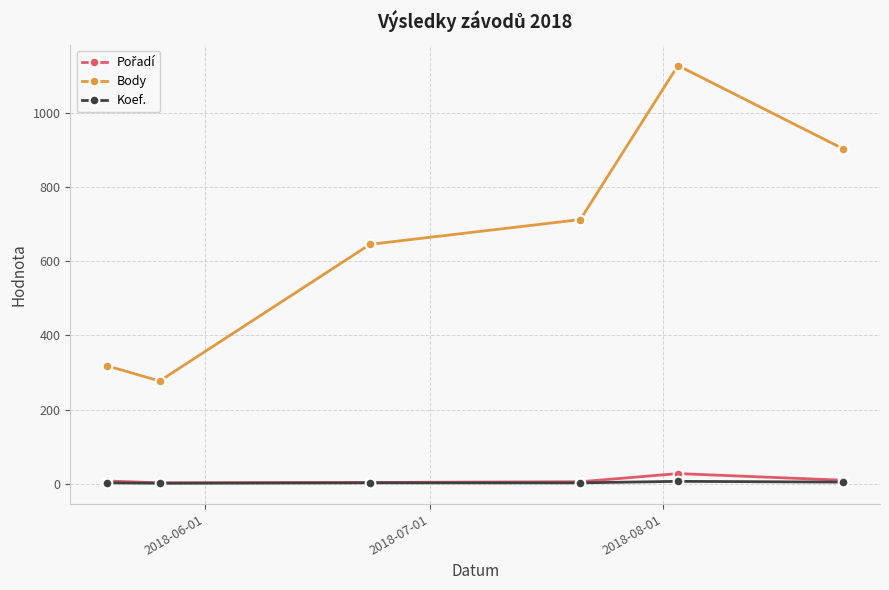

How many distinct data groups are displayed?

3